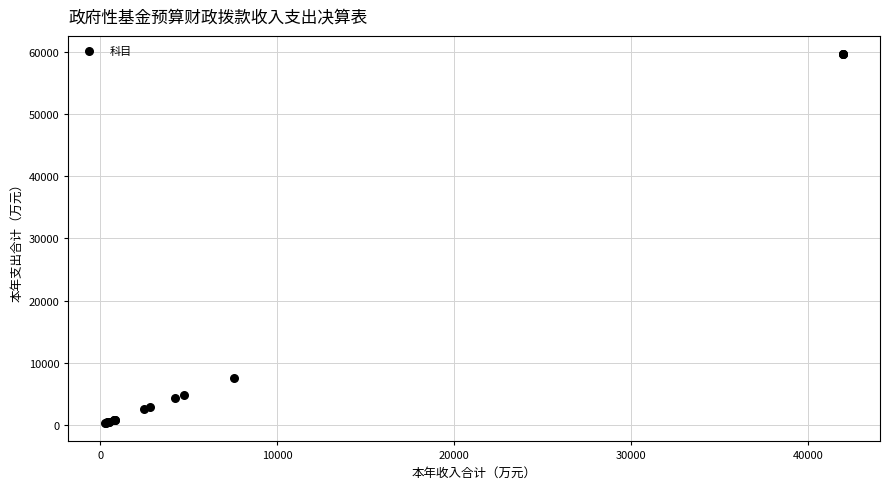

What Y value in the scatter plot is closest to 29968?

7540.0